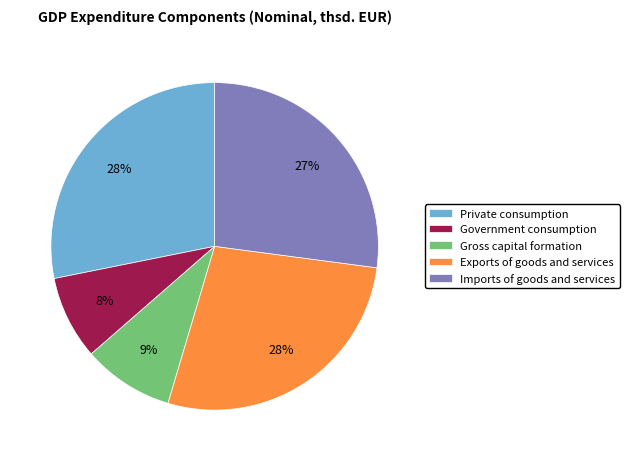

To the nearest percent, what percentage of the pie is Gross capital formation?

9%